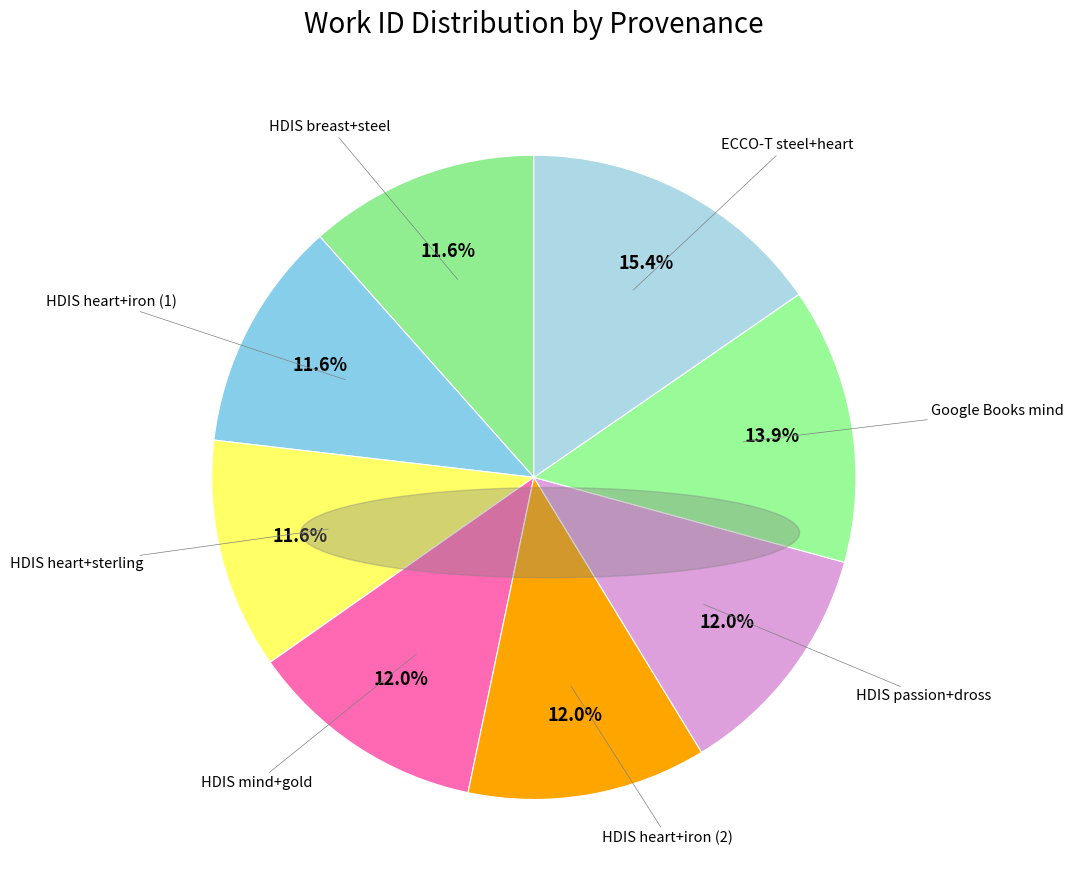

Which slice is the largest?

ECCO-T steel+heart